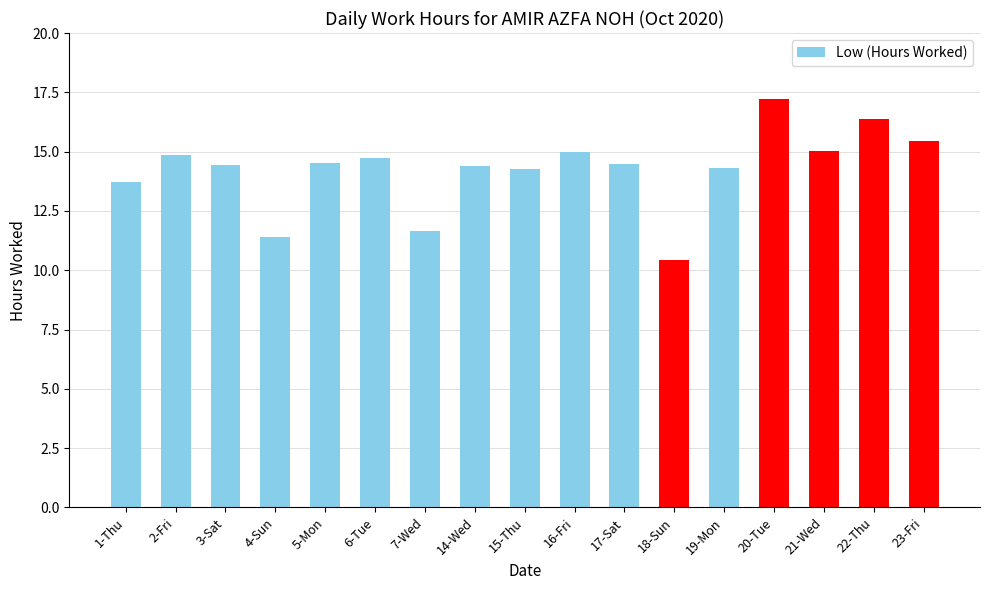

What is the average value?

14.3